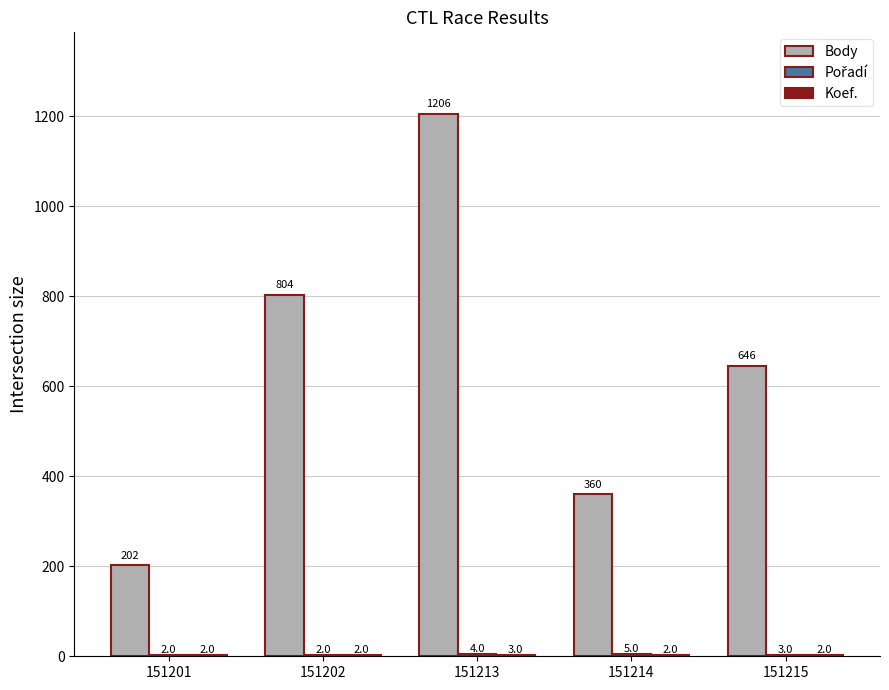

Which series has the largest total across all categories?

Body